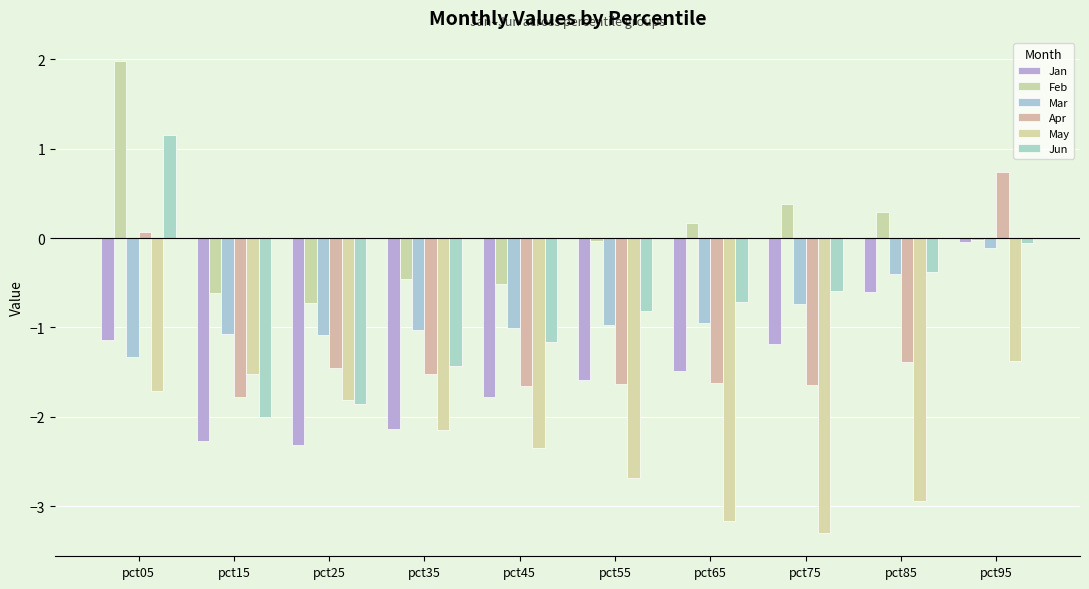

List the series in order of their peak value, highest first.

Feb, Jun, Apr, Jan, Mar, May